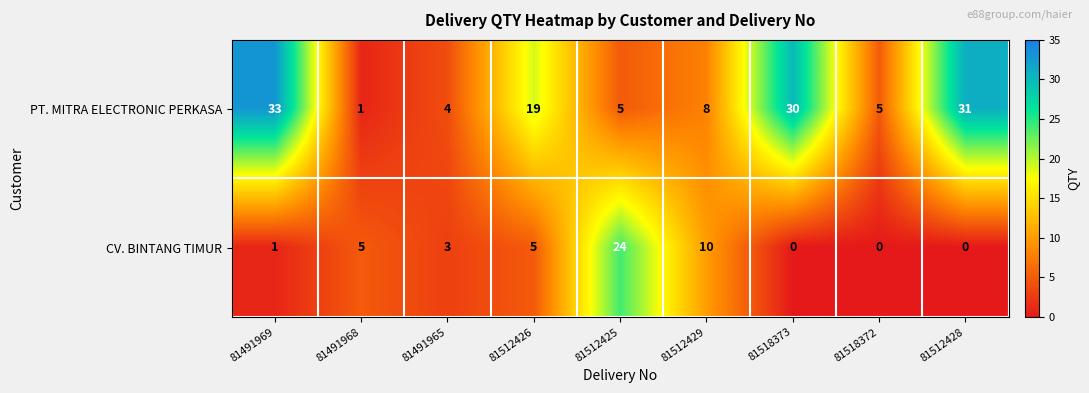

What is the difference between the highest and lowest values at 81518373?

30